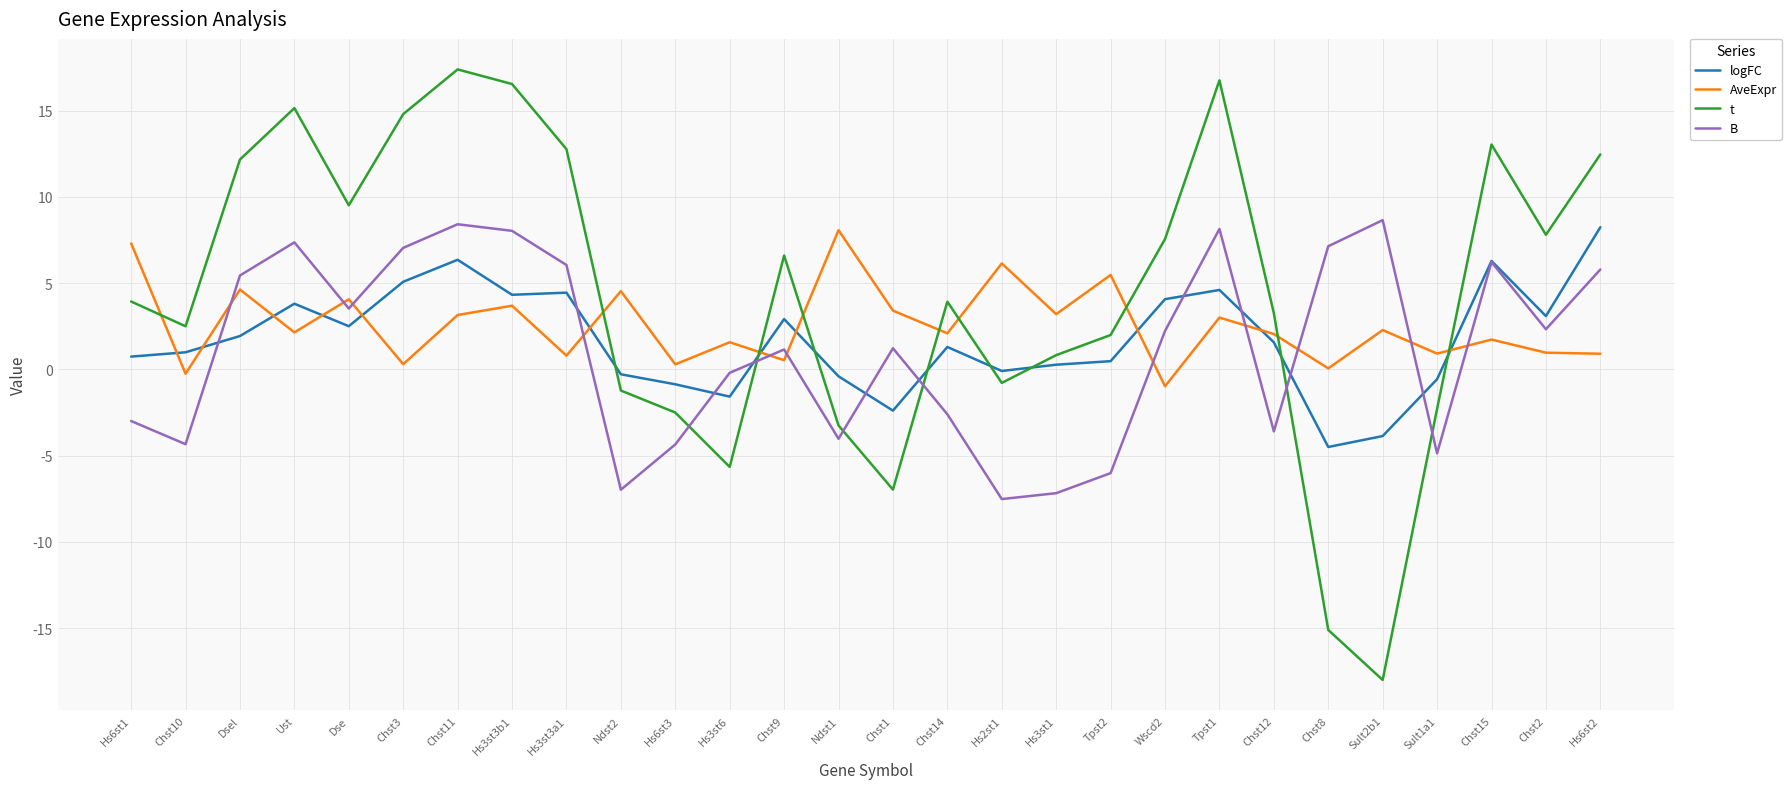

At which category does B reach its first local valley?

Chst10